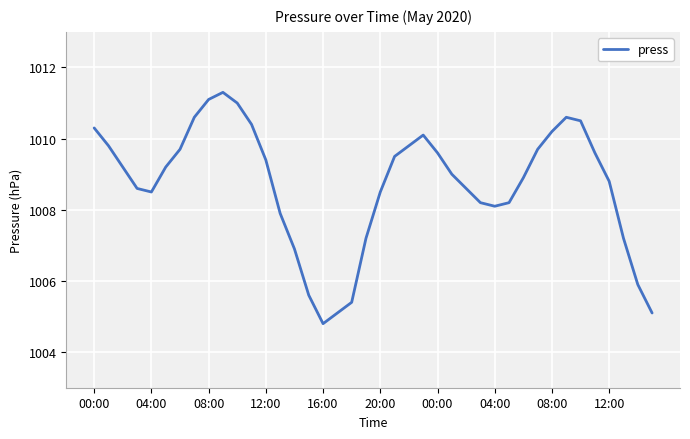

What is the smallest value displayed?

1004.8